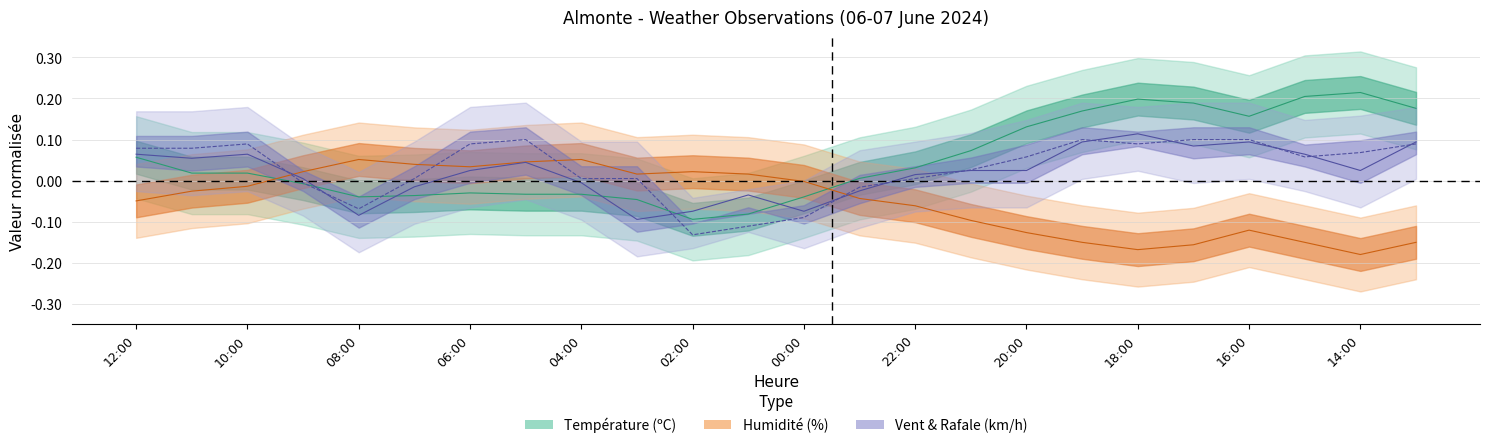

How many values in Température (ºC) are above zero?

14